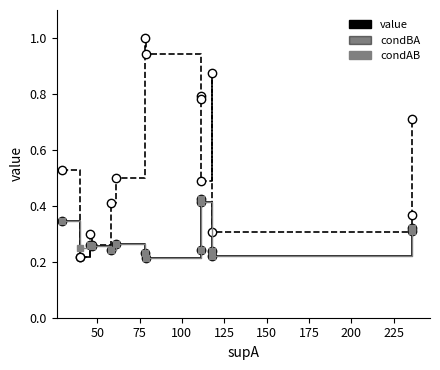

What is the sum of the value values at 75 and 175?

0.5